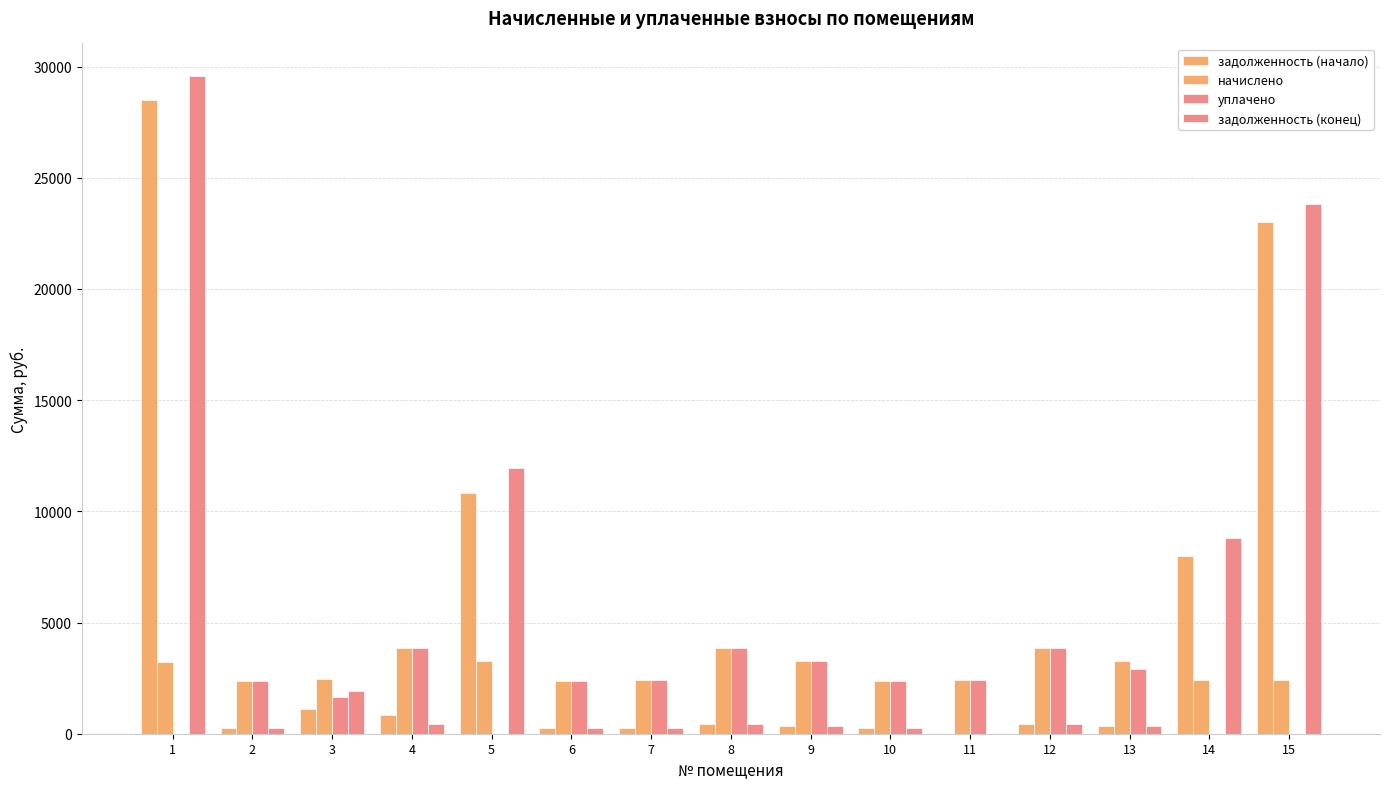

What is the value of the задолженность (конец) bar at the 1st from the left?

29563.5